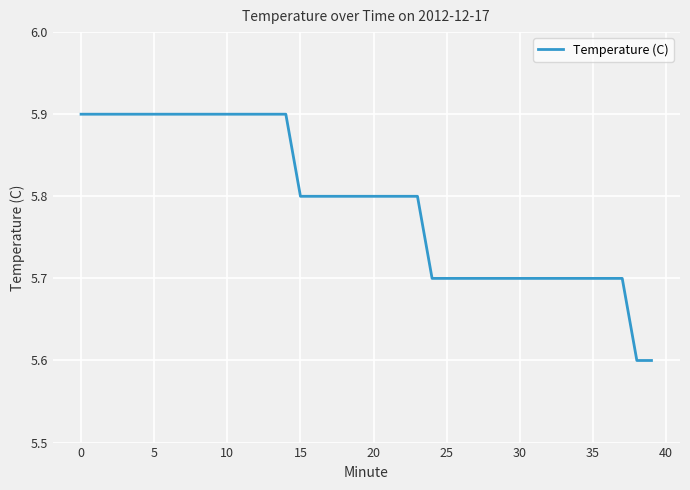

How many distinct data groups are displayed?

1